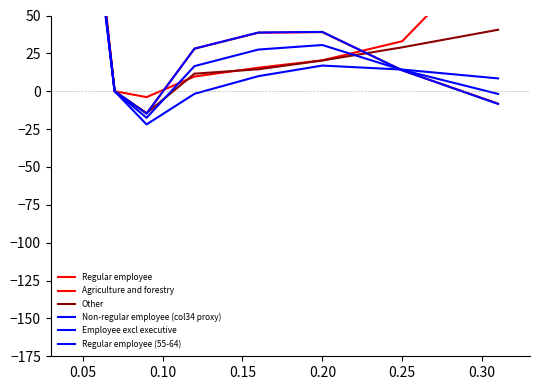

What is the lowest value of the Employee excl executive series?

-17.5